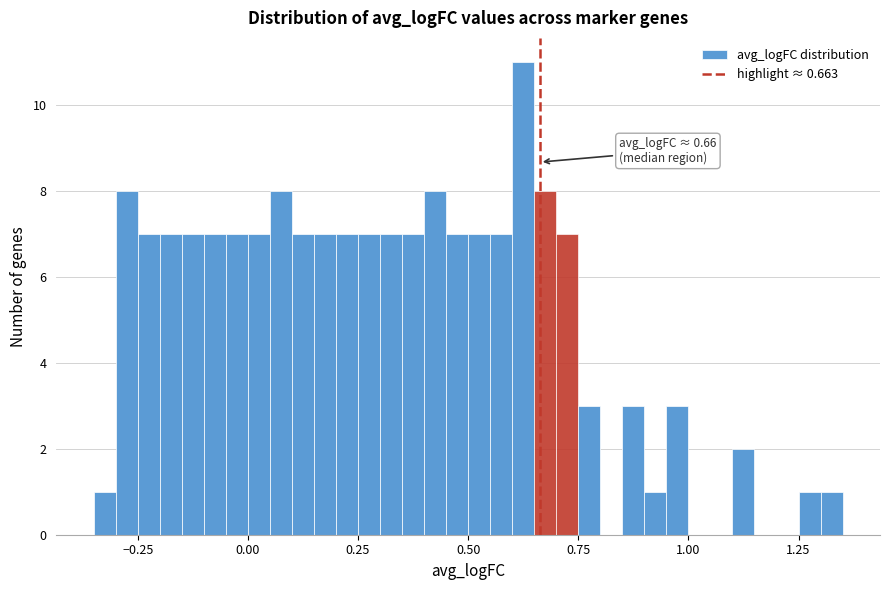

Around what value on the x-axis is the tallest bar? Give the approximate position of its centre, as read against the axis.

0.65